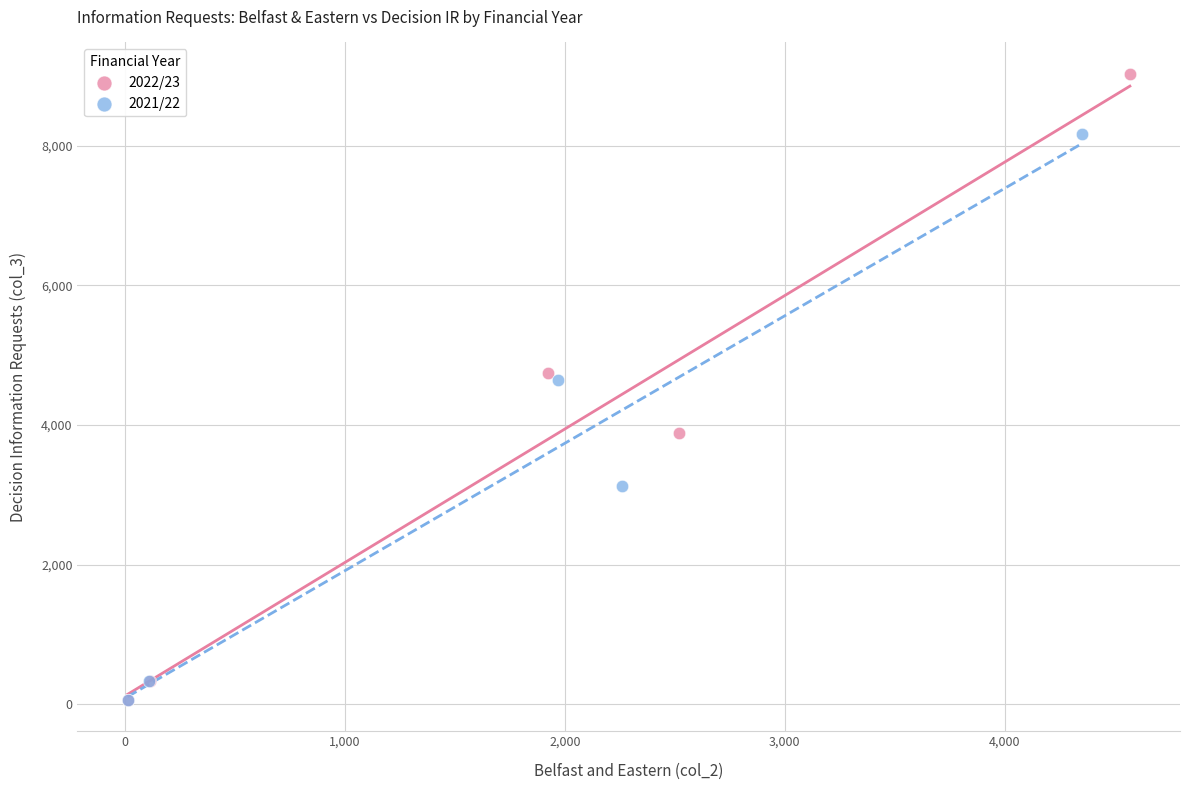

Which series has the largest Y range (max minus min)?

2022/23